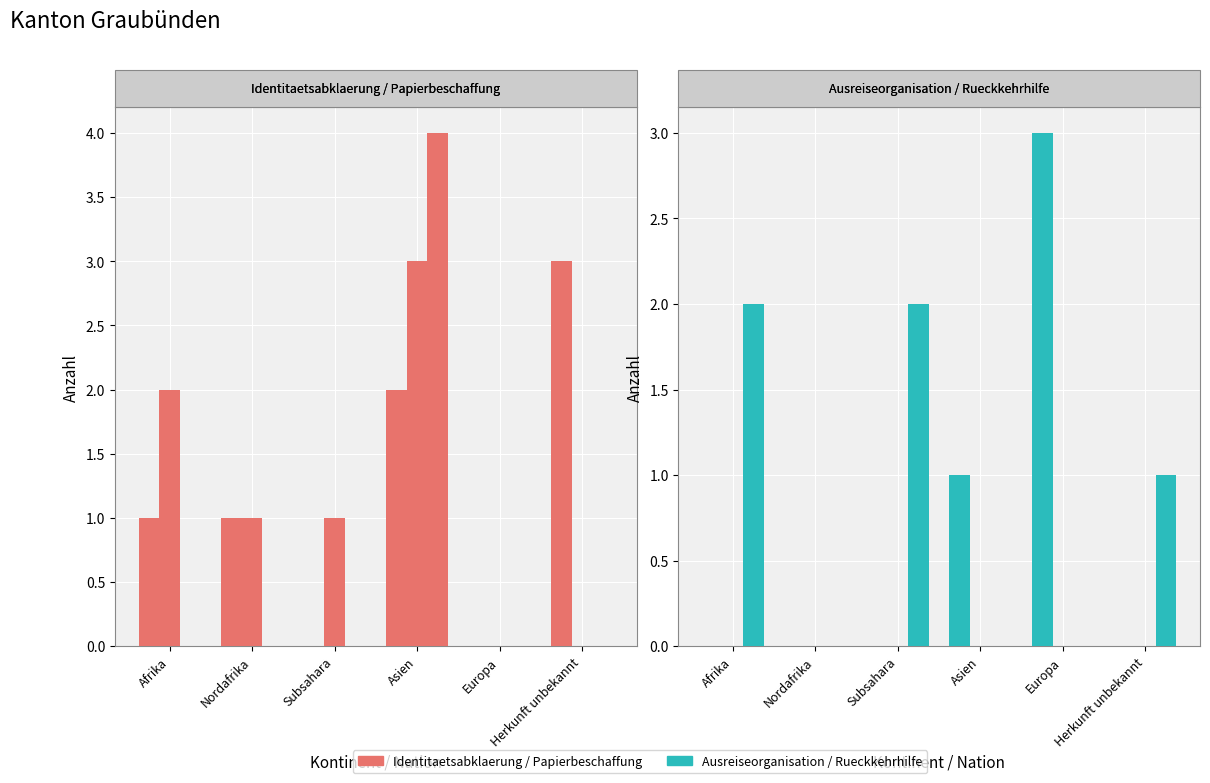

How many bars are there in total?

36